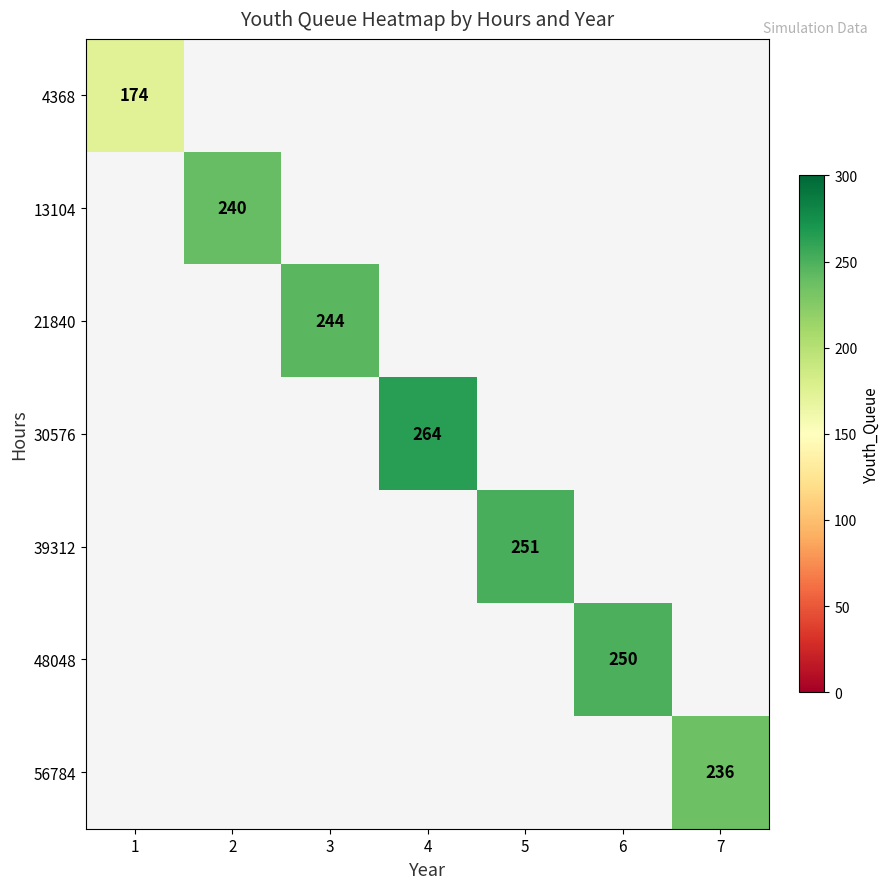

Count the number of categories in the chart.

7